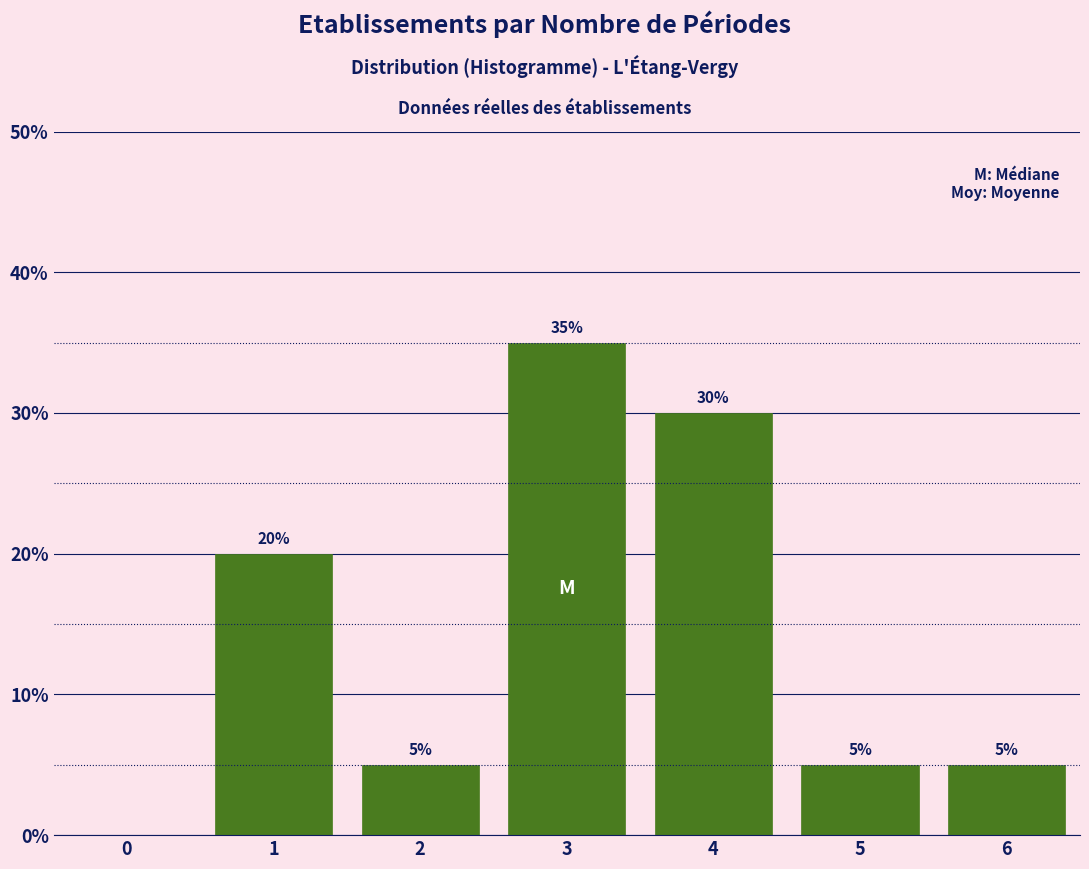

Reading right to left, transcribe all the data shown in this chart.

6=5	5=5	4=30	3=35	2=5	1=20	0=0